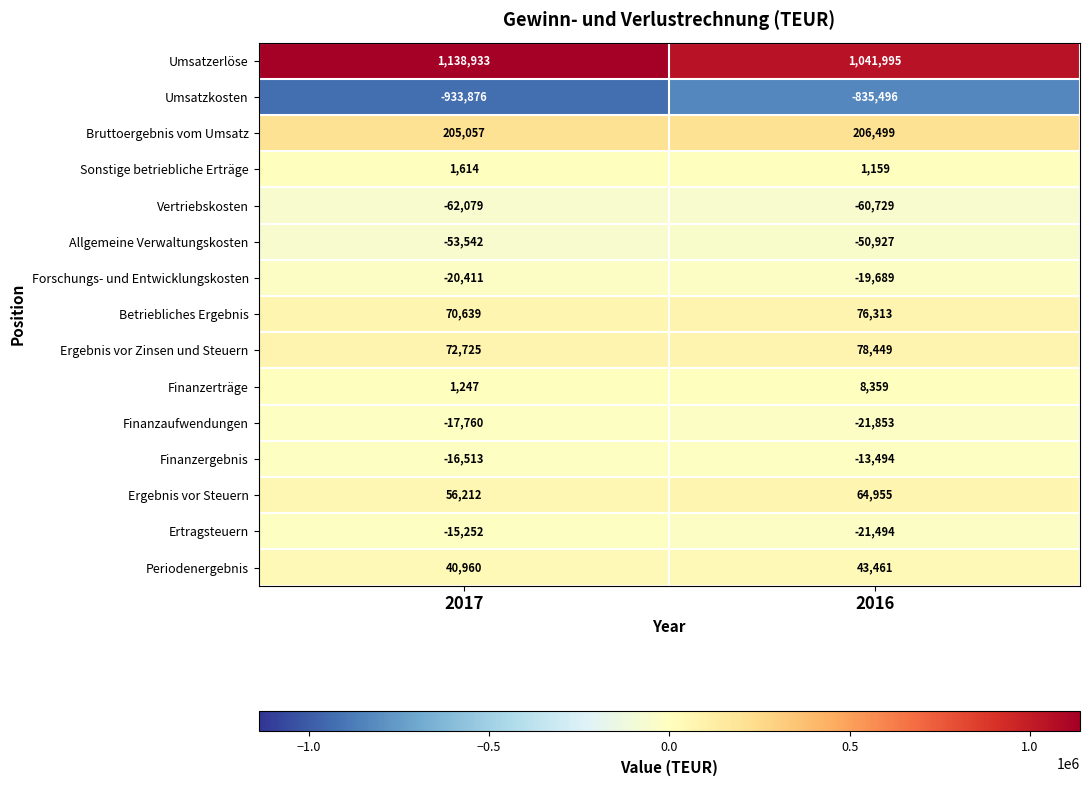

What is the difference between the Finanzerträge values at 2016 and 2017?

7112